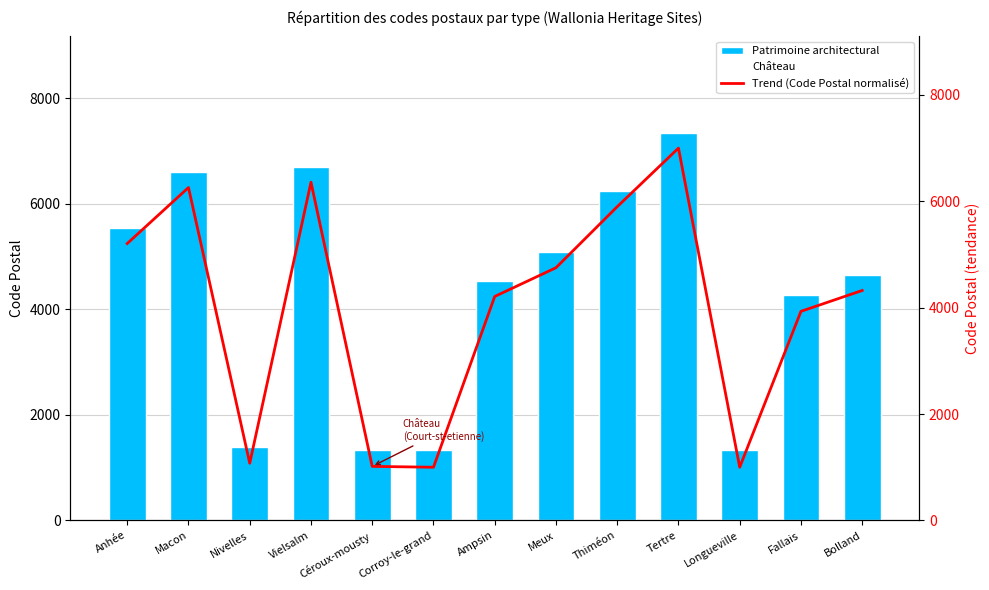

Rank the series at Meux from lowest to highest value.

Trend (Code Postal normalisé), Patrimoine architectural